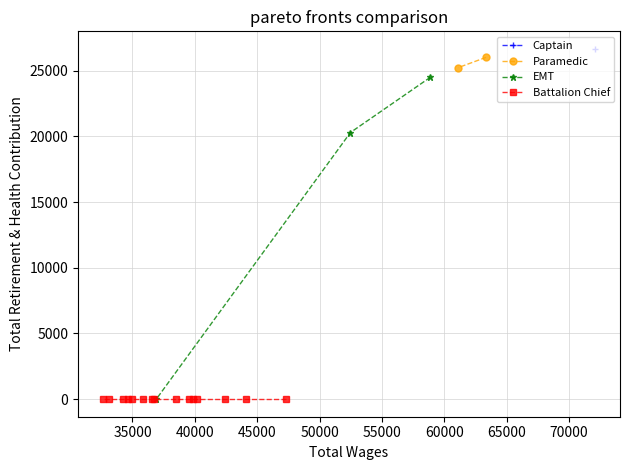

What is the maximum value for EMT?

24498